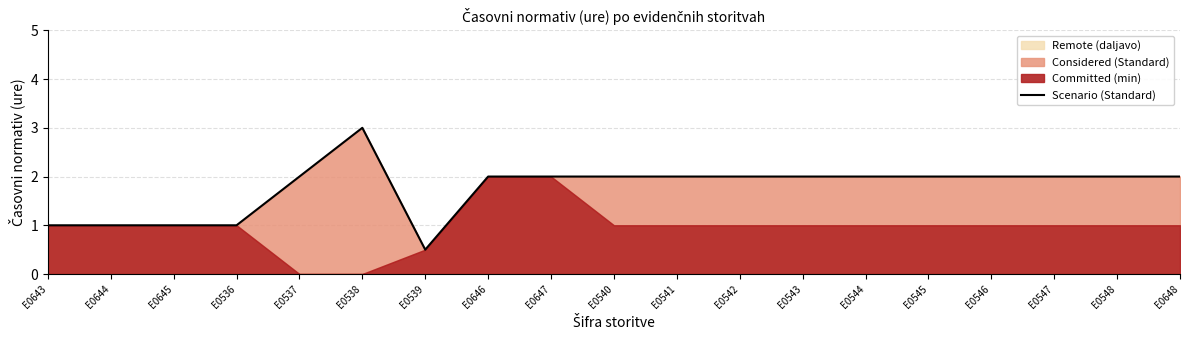

True or false: the data shows 0.4 at E0545.

False